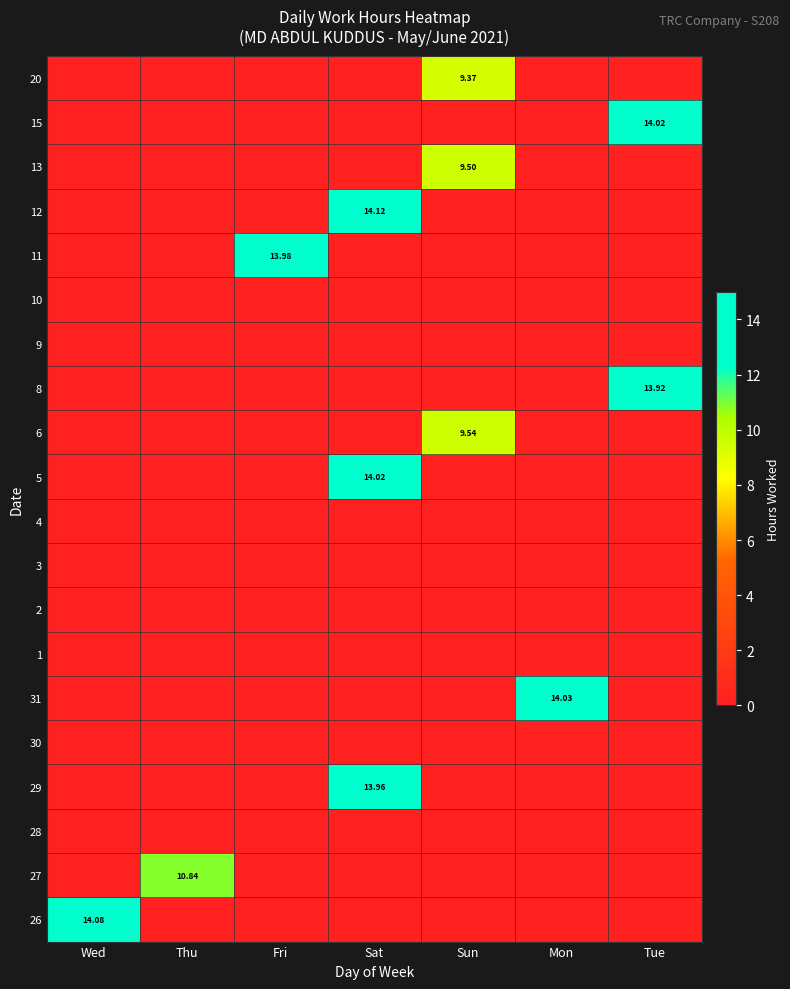

What is the maximum value shown in the chart?

14.1